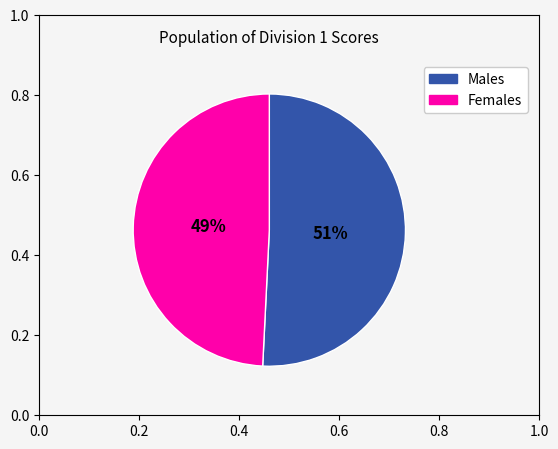

To the nearest percent, what is the difference between the largest and smallest slice percentages?

2%